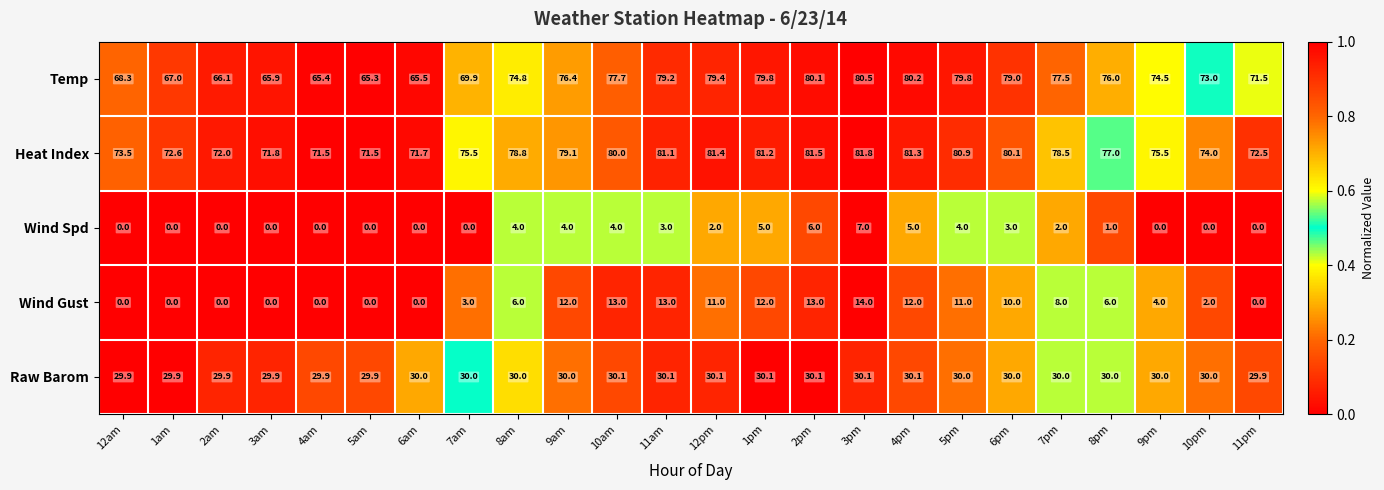

How many Wind Spd values are between 0 and 4?

20